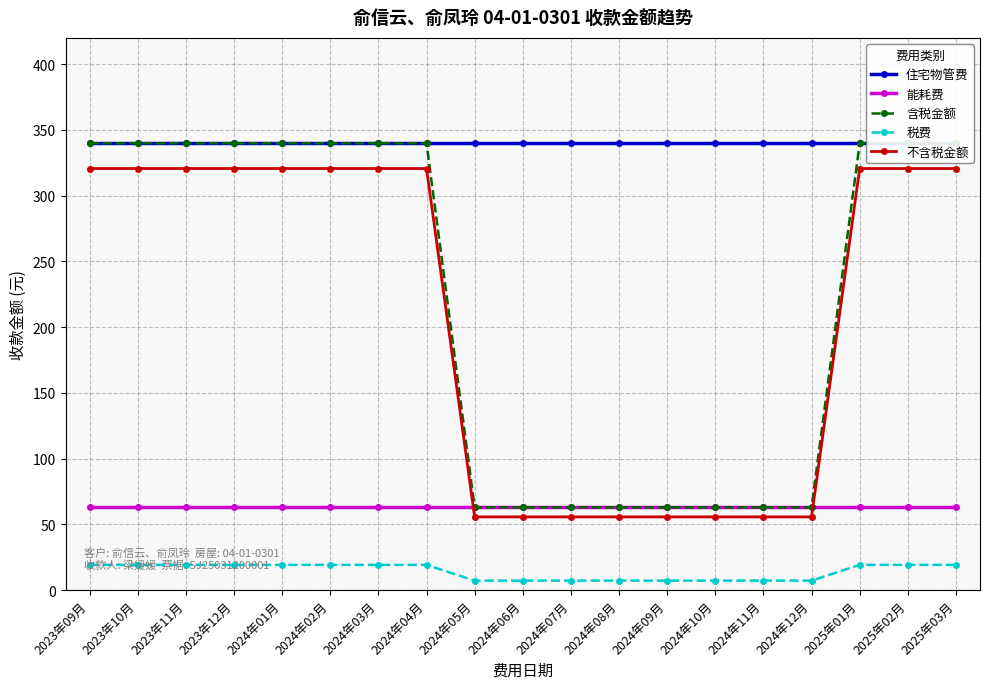

Is the value of 能耗费 at 2024年09月 greater than the value of 含税金额 at 2023年09月?

No